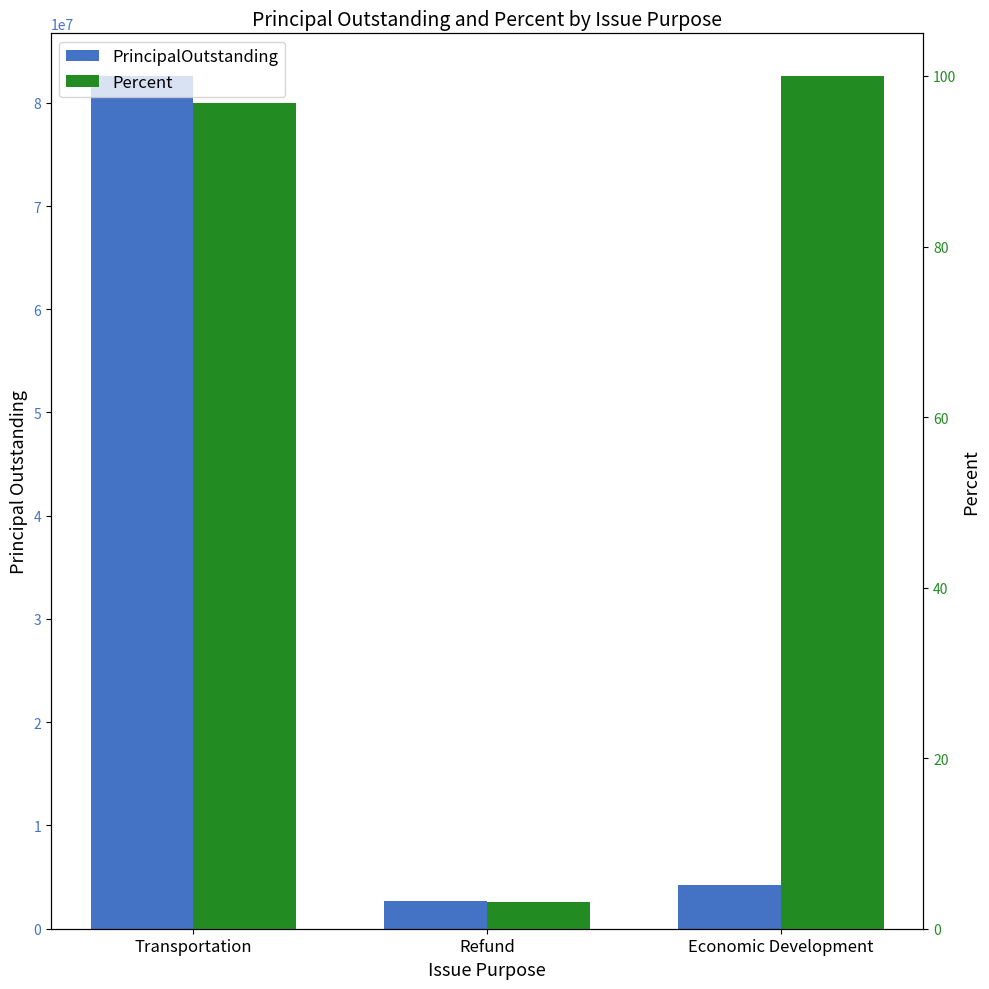

What is the value of the Percent bar at the 1st from the left?

96.9